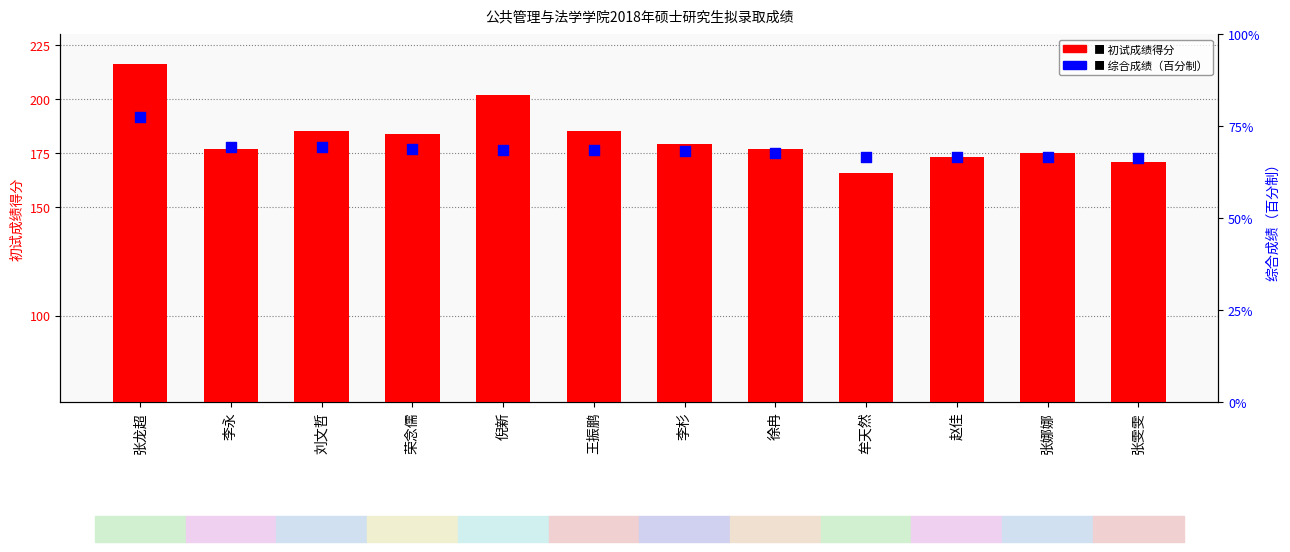

Is the value of 综合成绩（百分制） at 刘文哲 greater than the value of 初试成绩得分 at 牟天然?

No